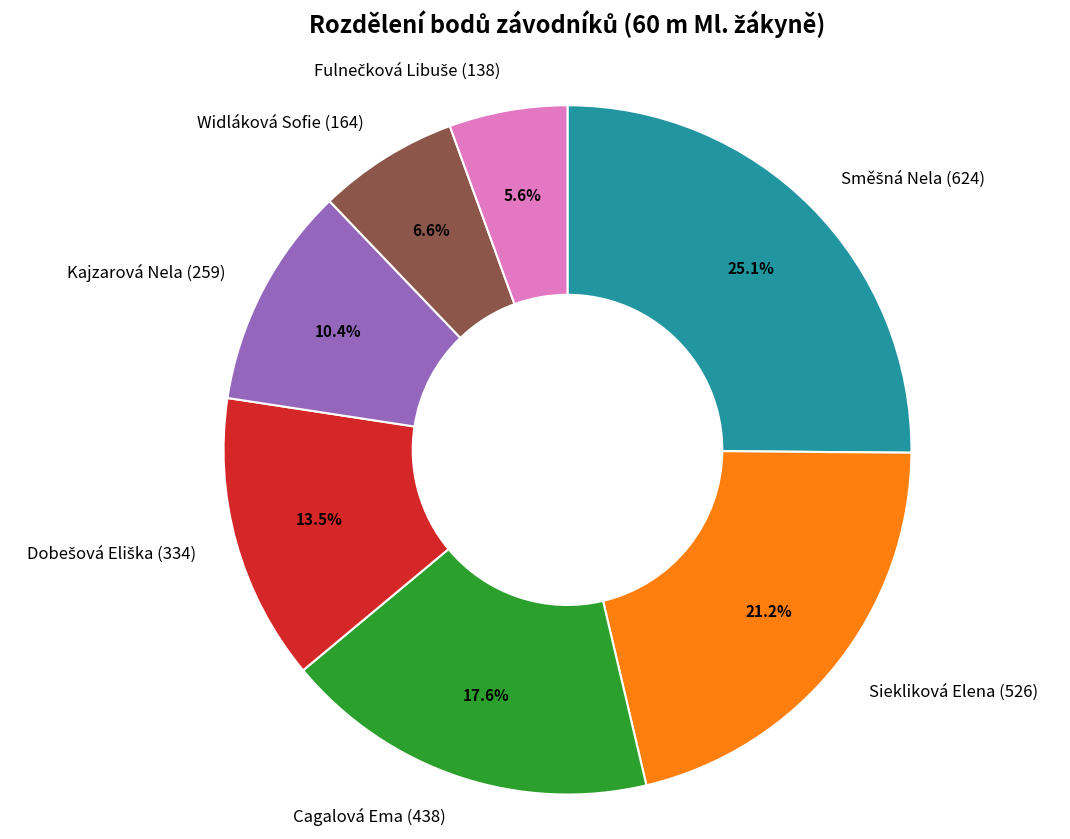

To the nearest percent, what is the difference between the Siekliková Elena and Widláková Sofie slice percentages?

15%